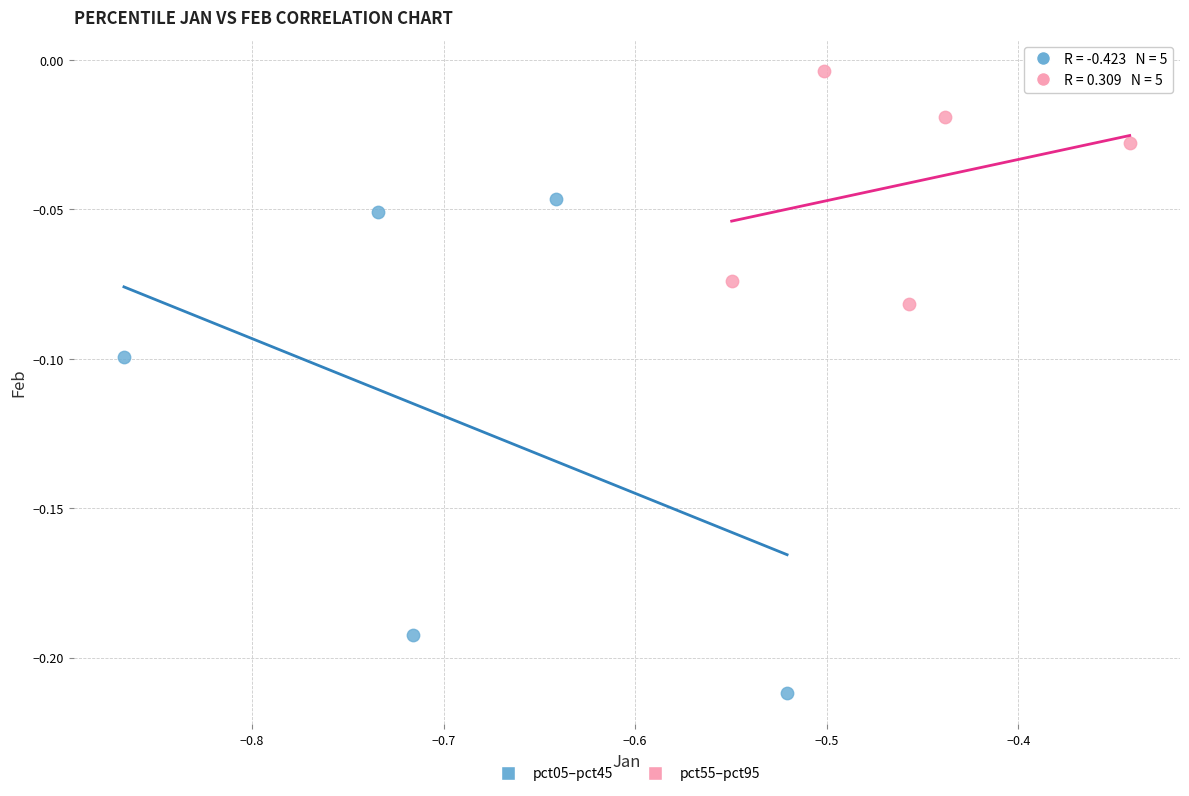

Which series contains the lowest Y value?

pct05–pct45